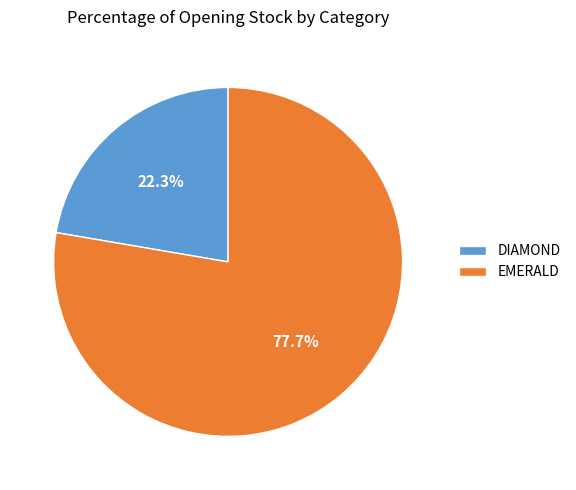

Does DIAMOND represent more than half of the total?

No